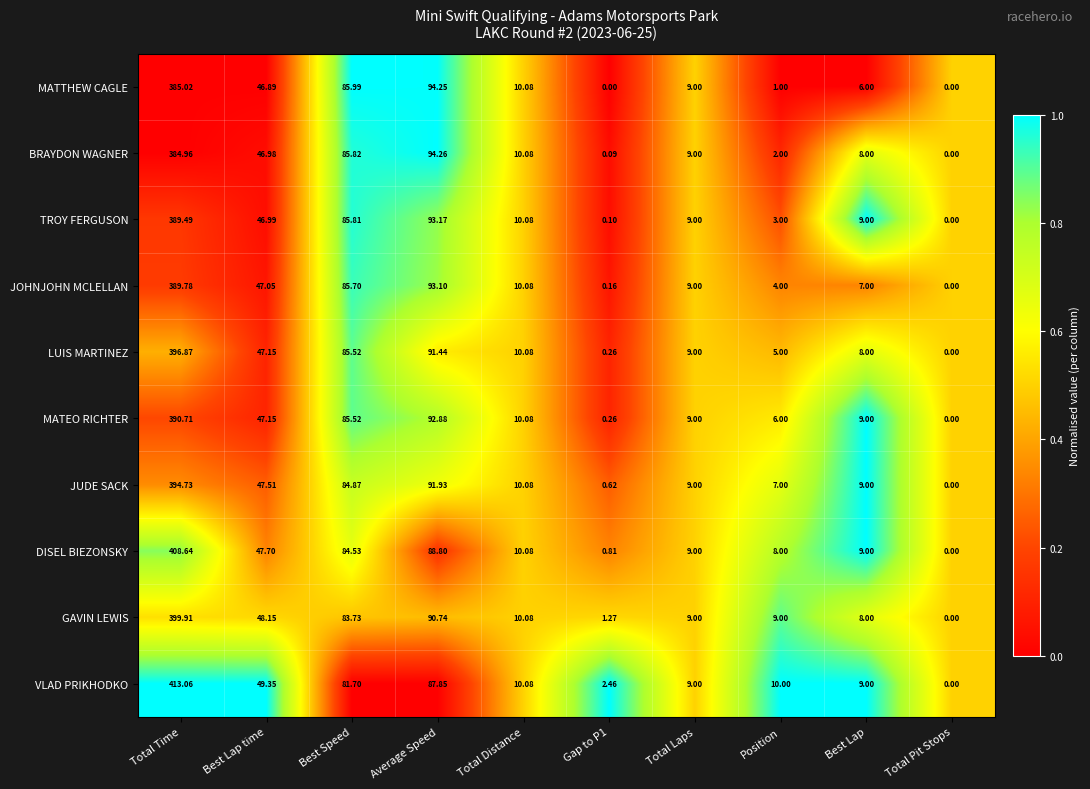

What is the total value across all series at Gap to P1?

6.0